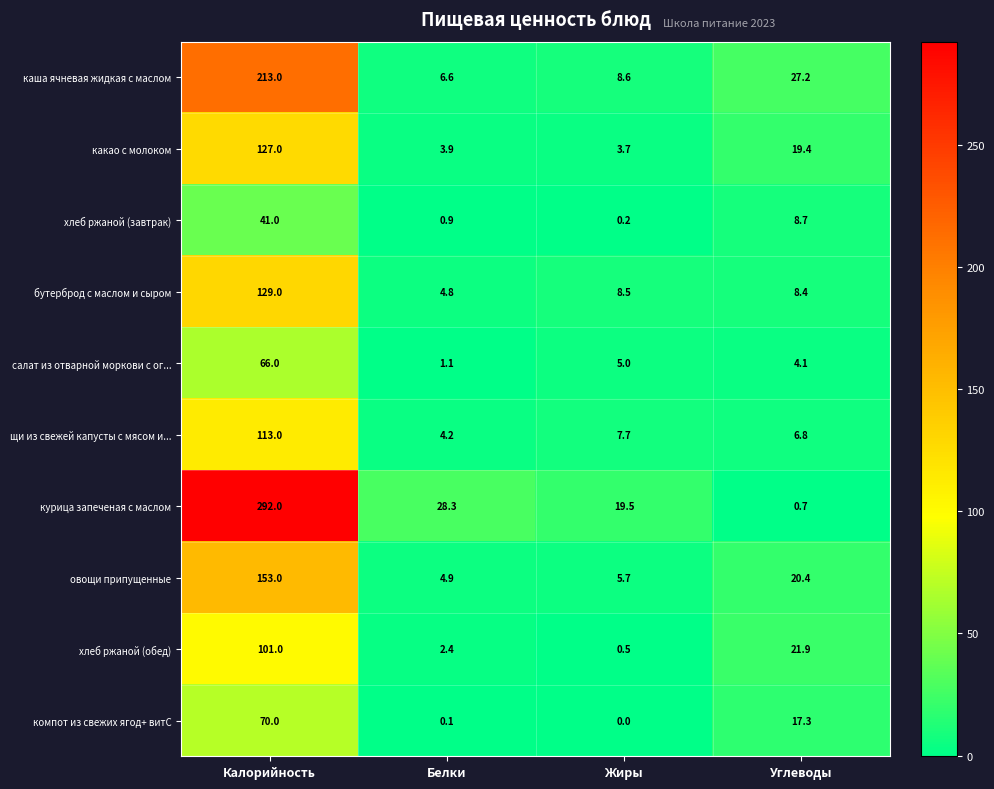

Which category has the lowest value in the каша ячневая жидкая с маслом series?

Белки